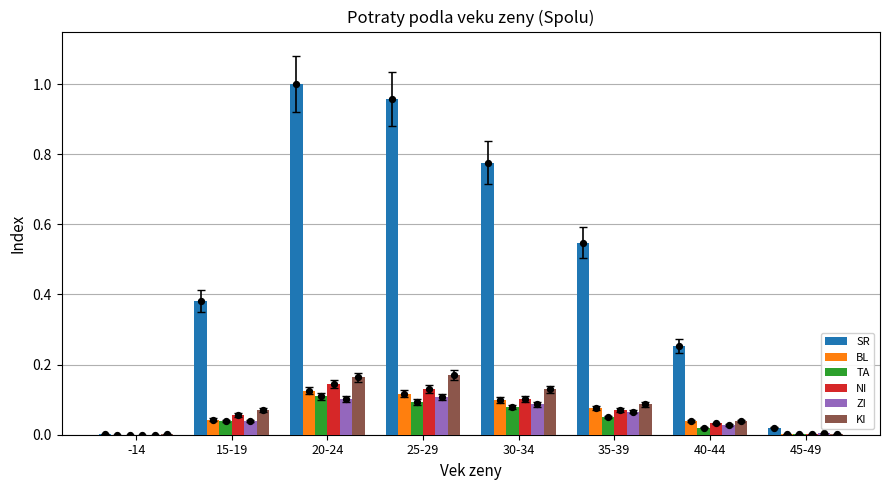

Which series has the largest total across all categories?

SR